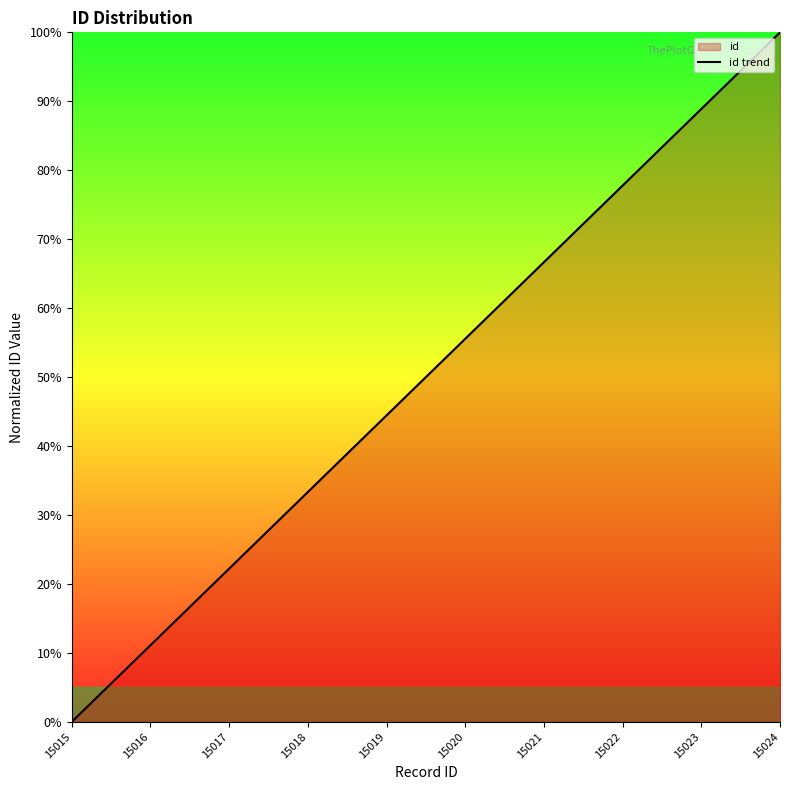

List the labels in order of value, largest first.

15024, 15023, 15022, 15021, 15020, 15019, 15018, 15017, 15016, 15015